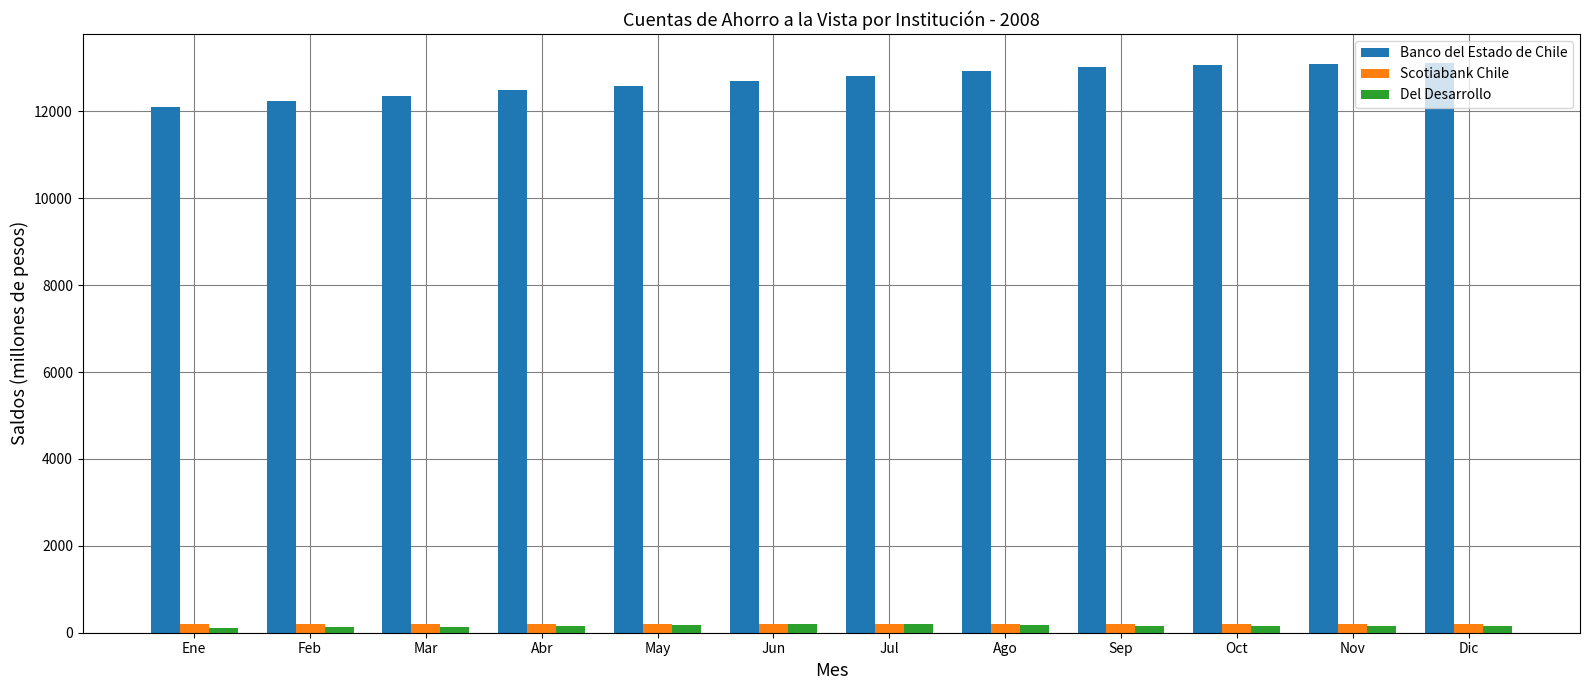

What is the maximum value shown in the chart?

13126